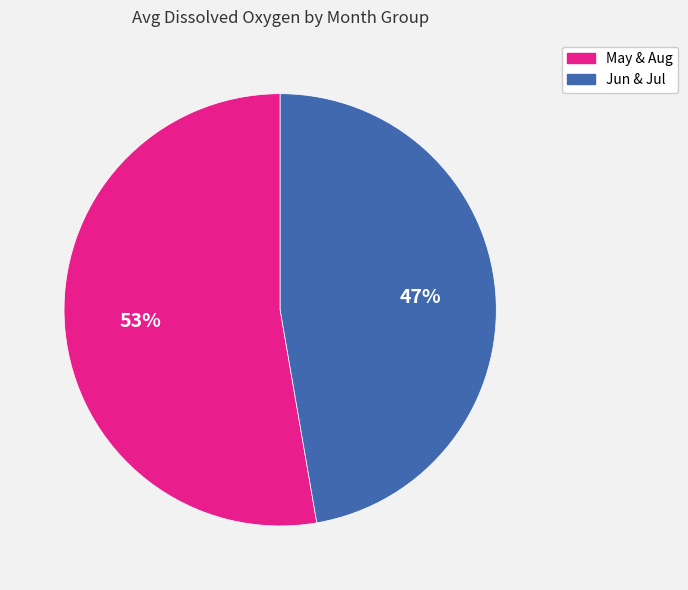

Between May & Aug and Jun & Jul, which is larger?

May & Aug